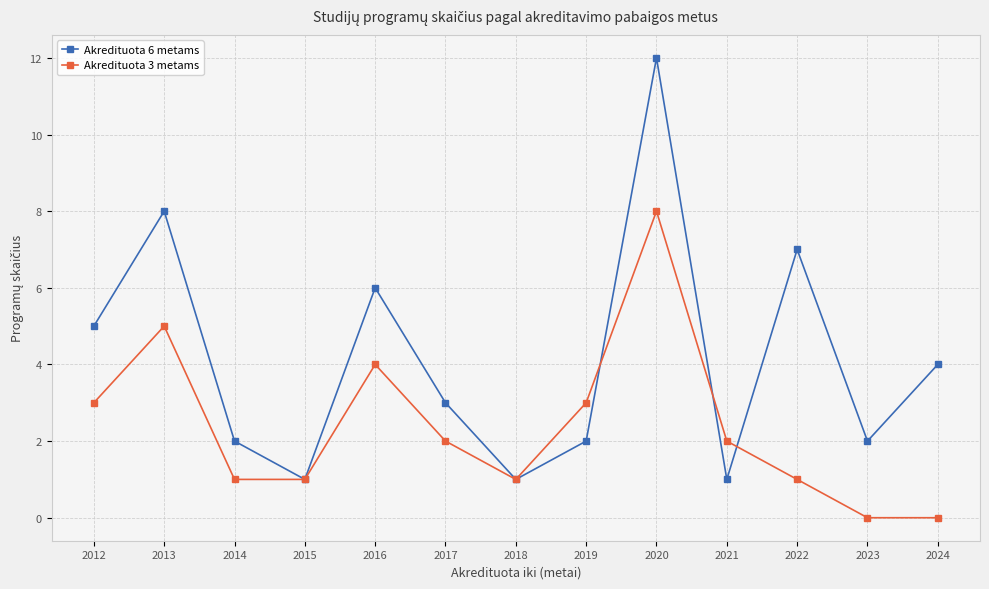

Is the value of Akredituota 6 metams at 2018 greater than the value of Akredituota 3 metams at 2013?

No